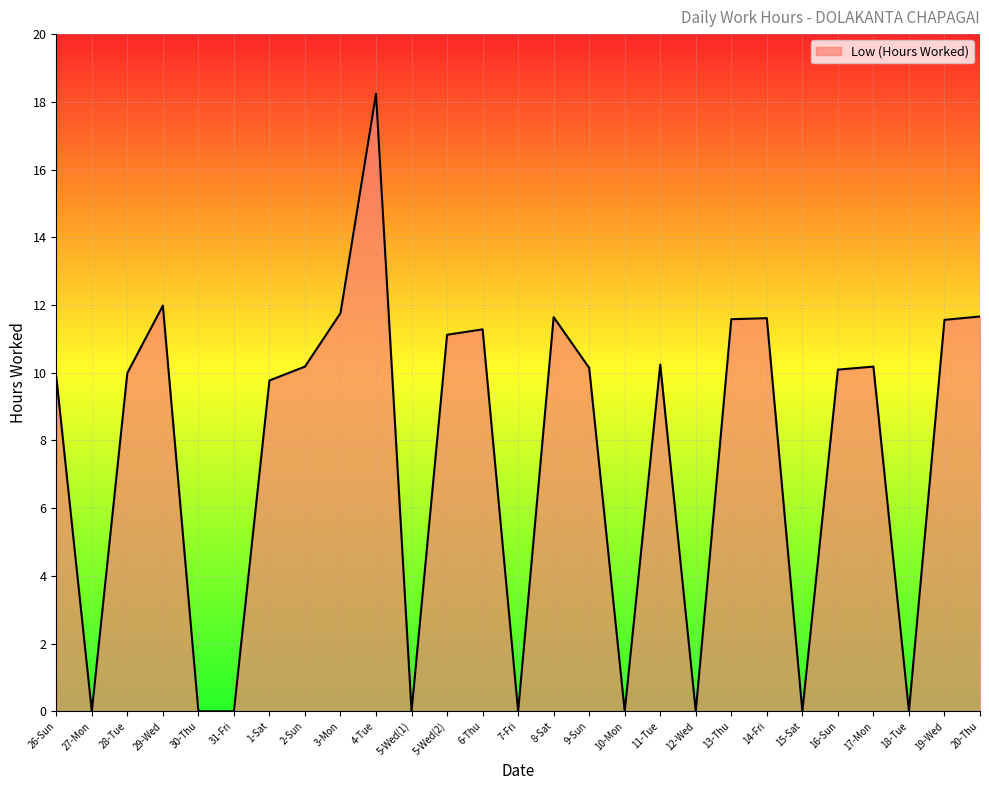

What is the maximum value shown in the chart?

18.2